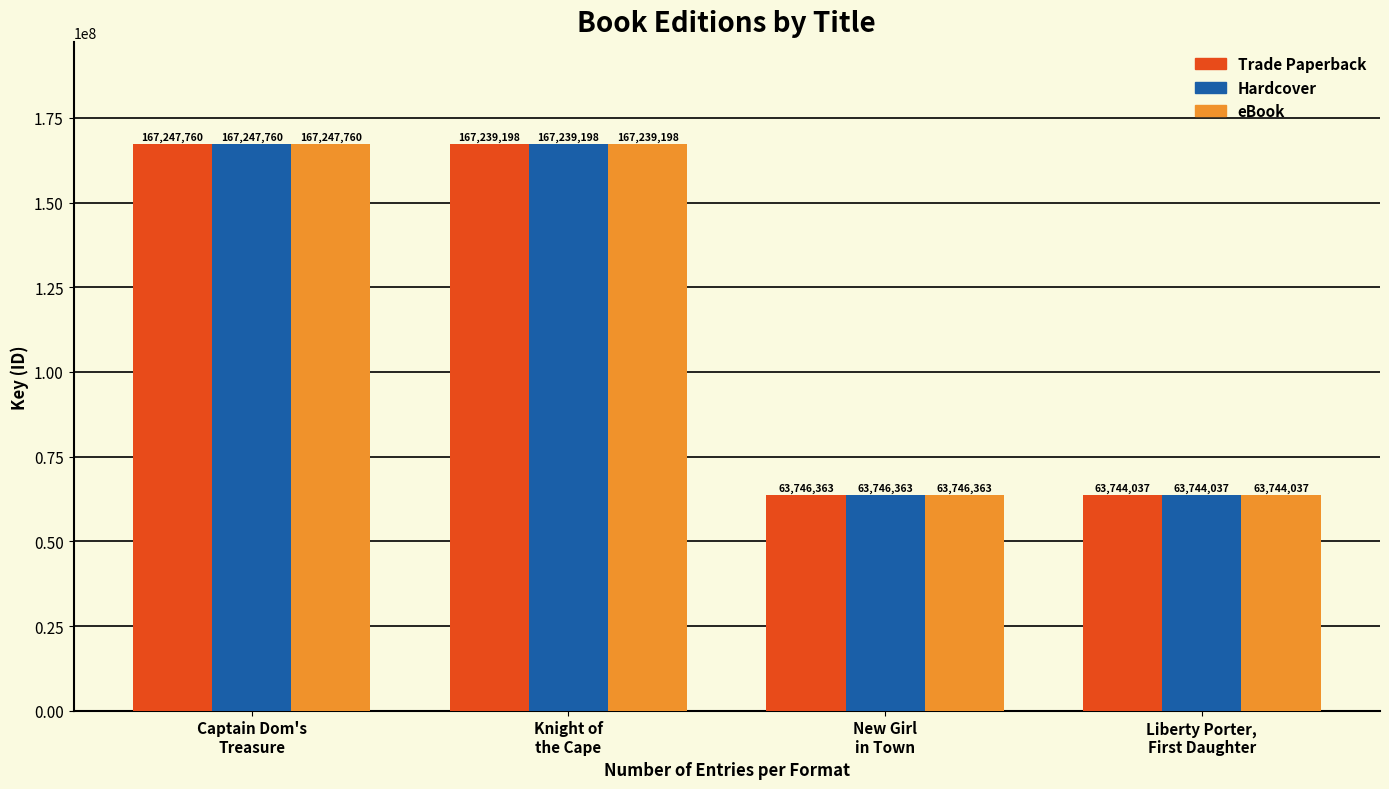

Are the bars horizontal?

No